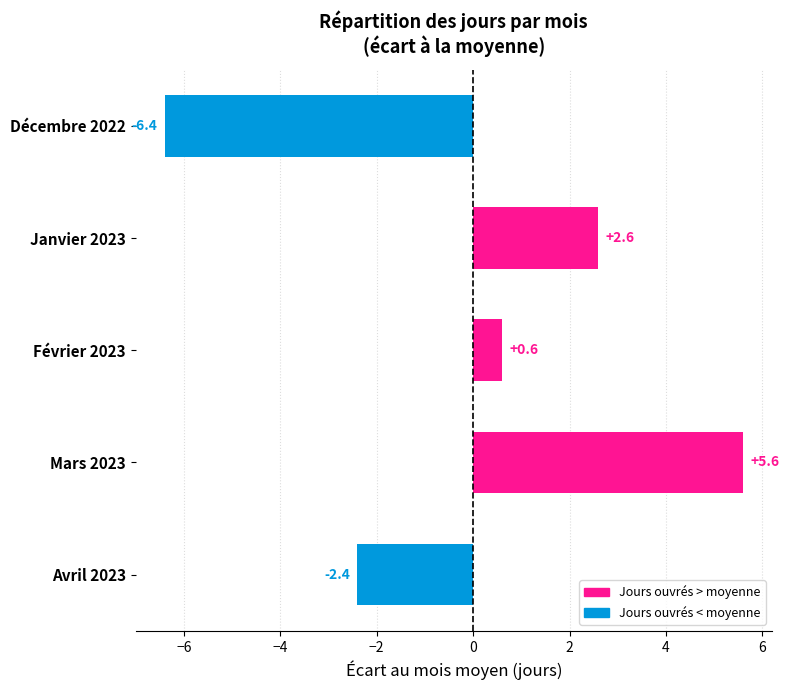

Reading bottom to top, list all the values displayed in this chart.

Avril 2023=-2.4	Mars 2023=5.6	Février 2023=0.6	Janvier 2023=2.6	Décembre 2022=-6.4